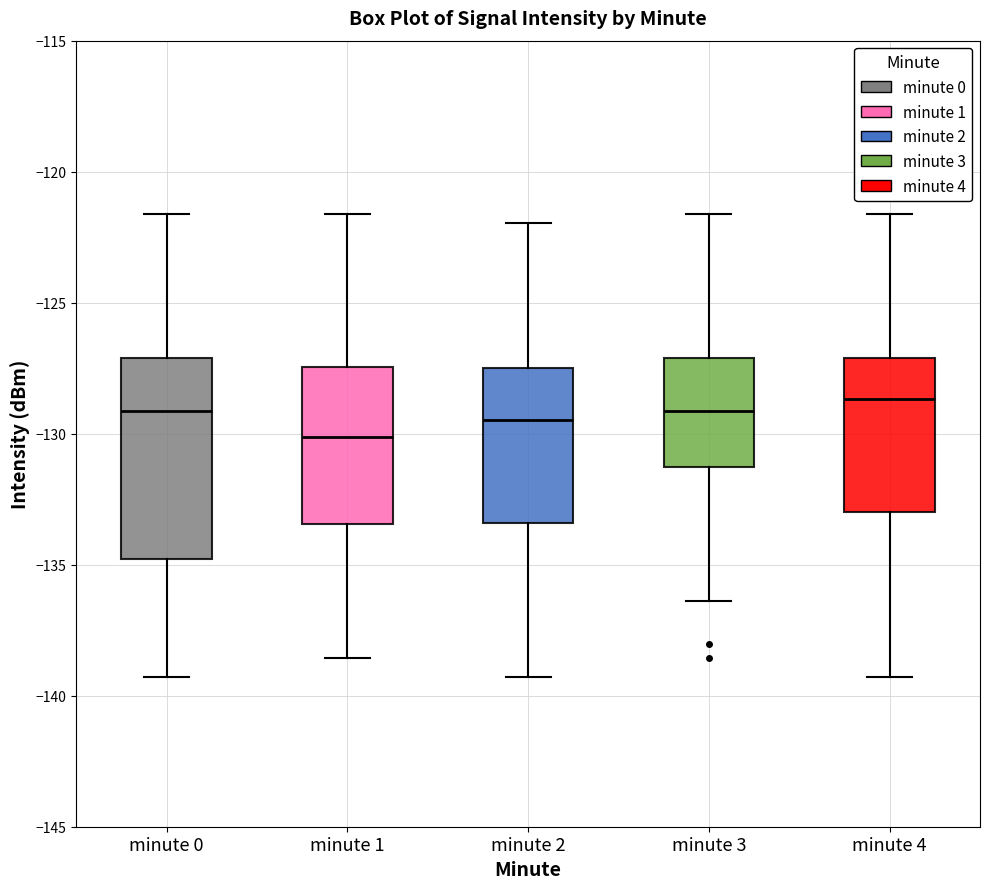

Reading left to right, transcribe this box plot: for each box, give where its median line is, the range the box spans, and where its two whiskers end, as read against the y-axis. The values are not printed on the chart, so give them approximately, as read against the axis.

minute 0: median -129.0, box -135.0 to -127.0, whiskers -139.5 to -121.5
minute 1: median -130.0, box -133.5 to -127.5, whiskers -138.5 to -121.5
minute 2: median -129.5, box -133.5 to -127.5, whiskers -139.5 to -122.0
minute 3: median -129.0, box -131.5 to -127.0, whiskers -136.5 to -121.5
minute 4: median -128.5, box -133.0 to -127.0, whiskers -139.5 to -121.5